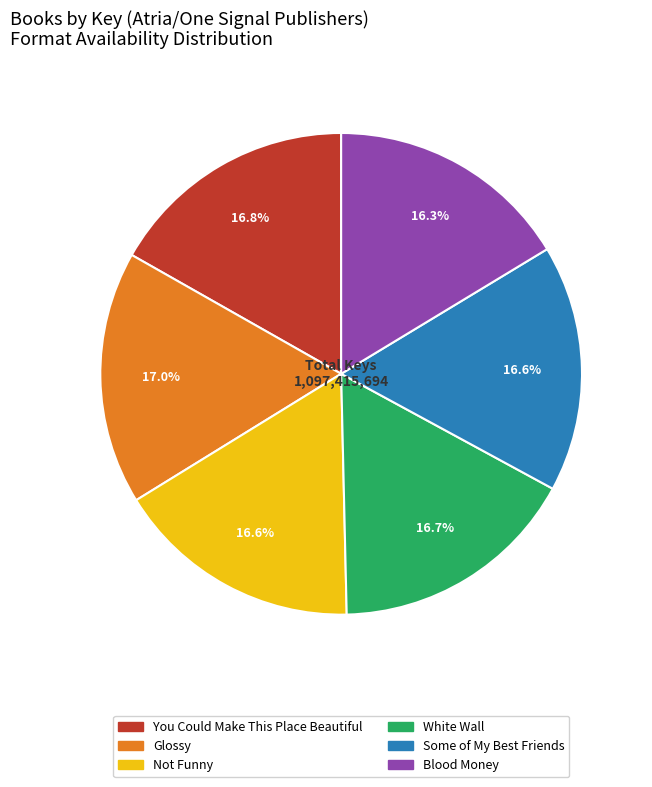

What is the ratio of the value at Blood Money to the value at White Wall?

1.0